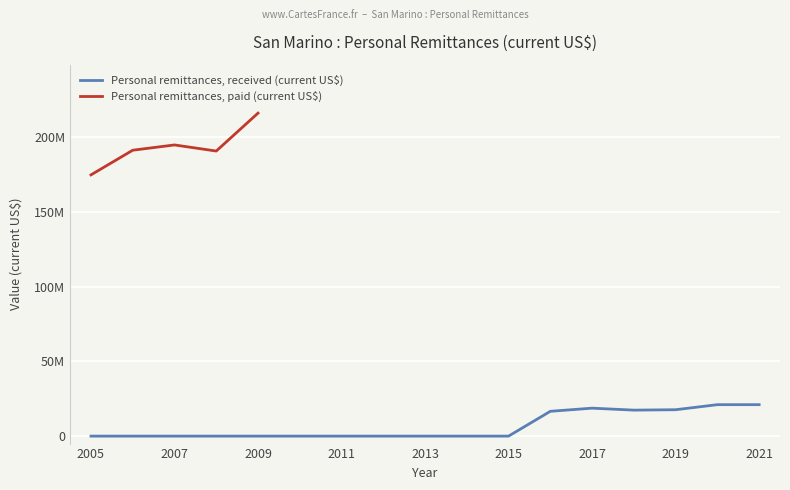

Which has a higher value, 2017 or 2008?

2017